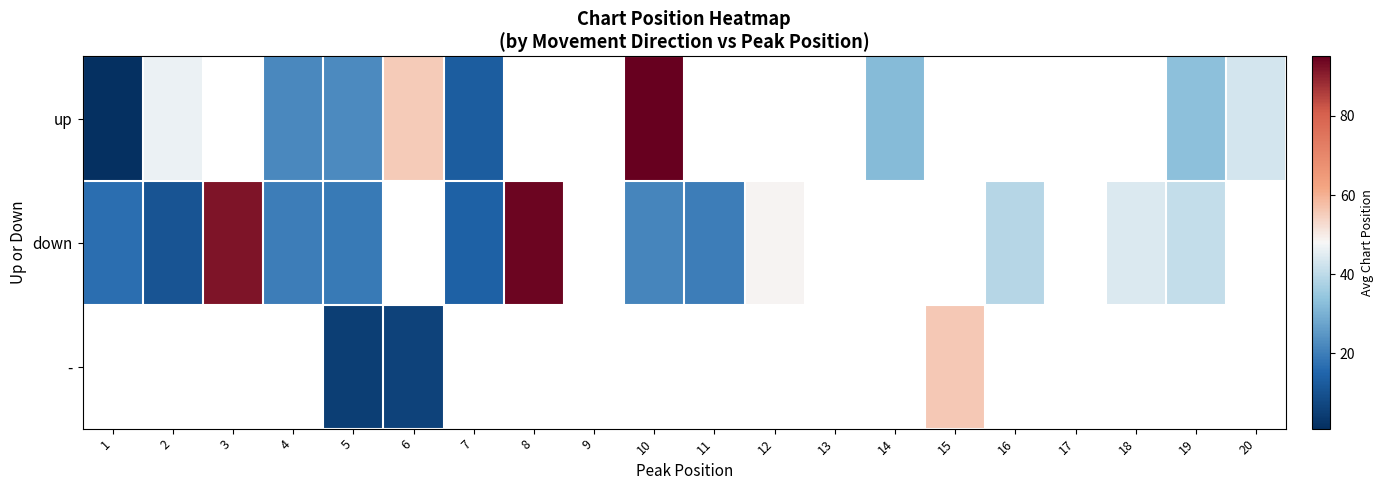

Rank the series by their maximum value, from highest to lowest.

up, down, -